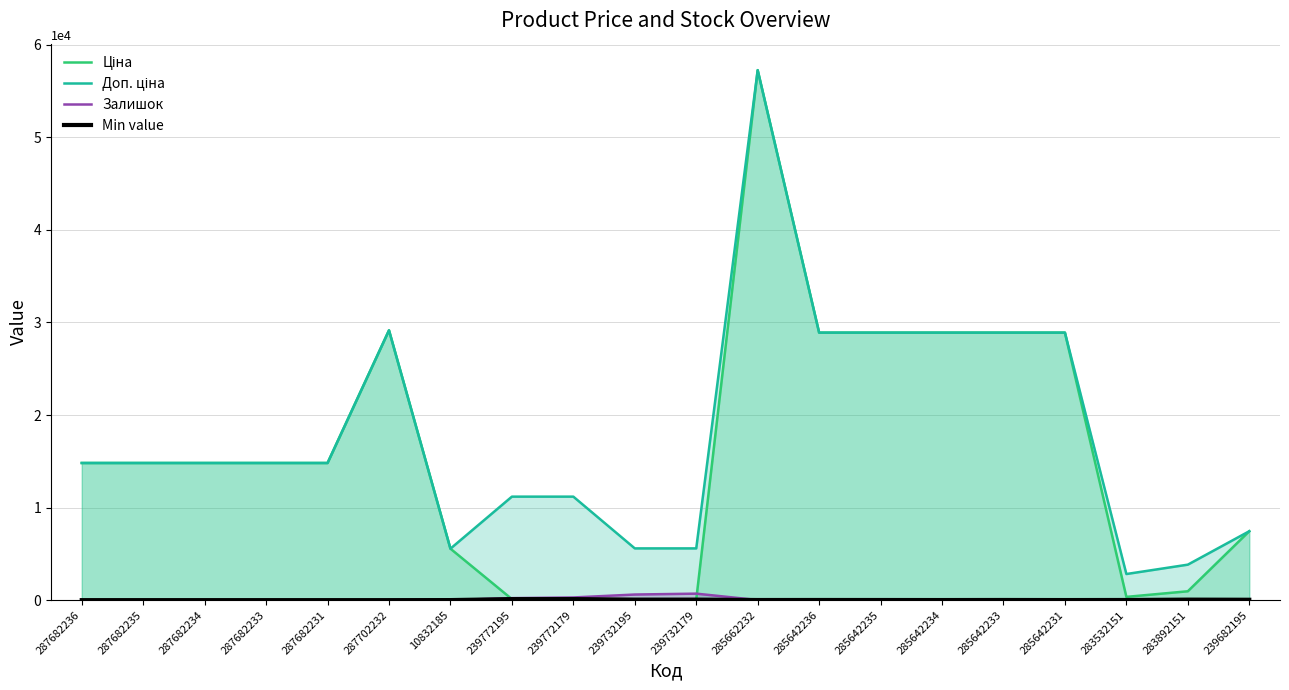

What is the value of the Min value point at the 18th from the left?

15.0